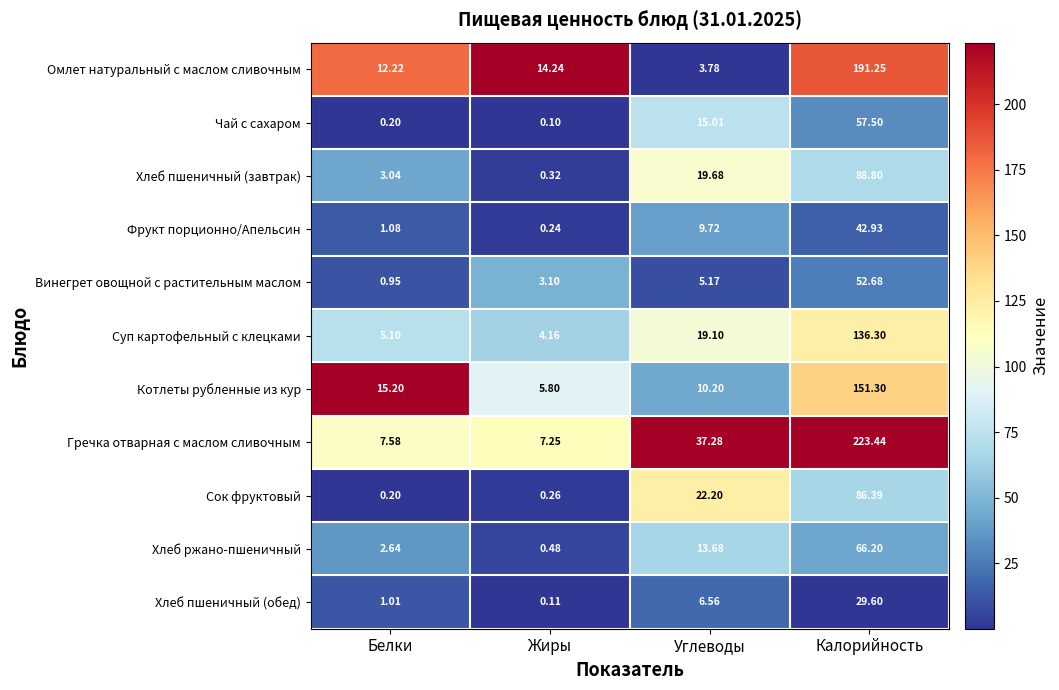

How many series are shown in this chart?

11